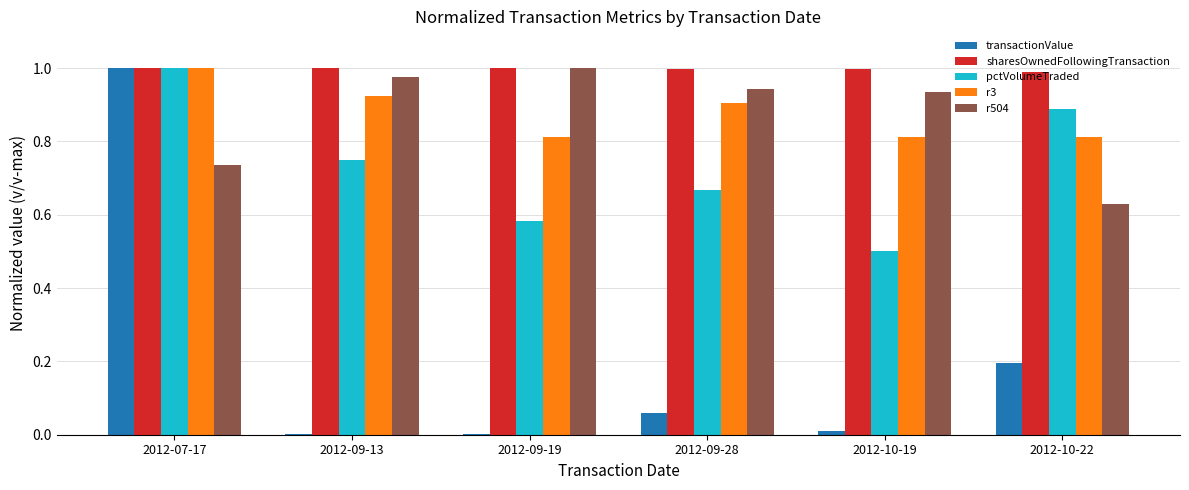

How many series are shown in this chart?

5